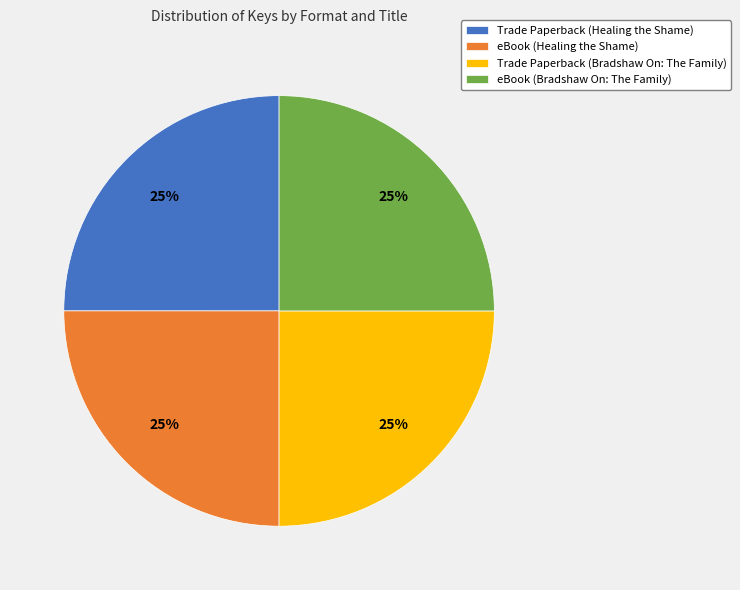

The eBook (Healing the Shame) slice represents 25% of the pie. True or false?

True